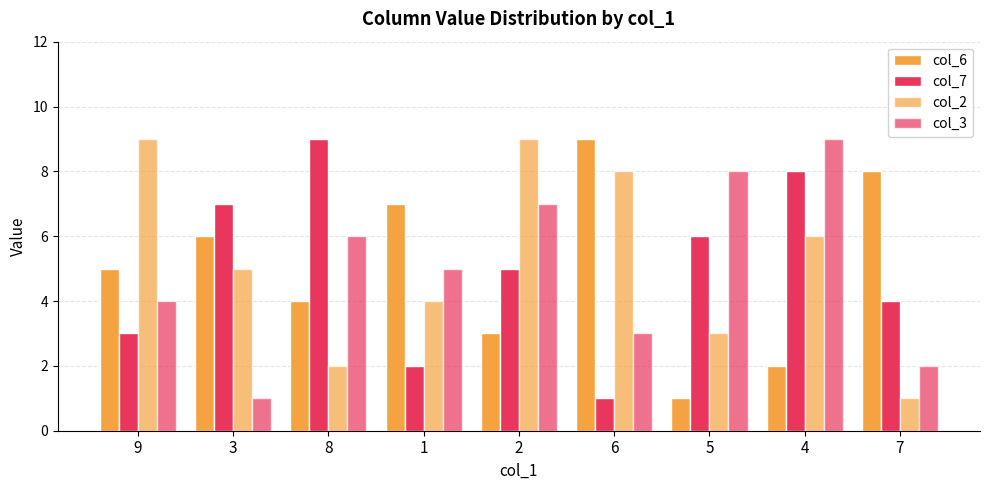

True or false: col_3 has a value of 3 at 9.

False